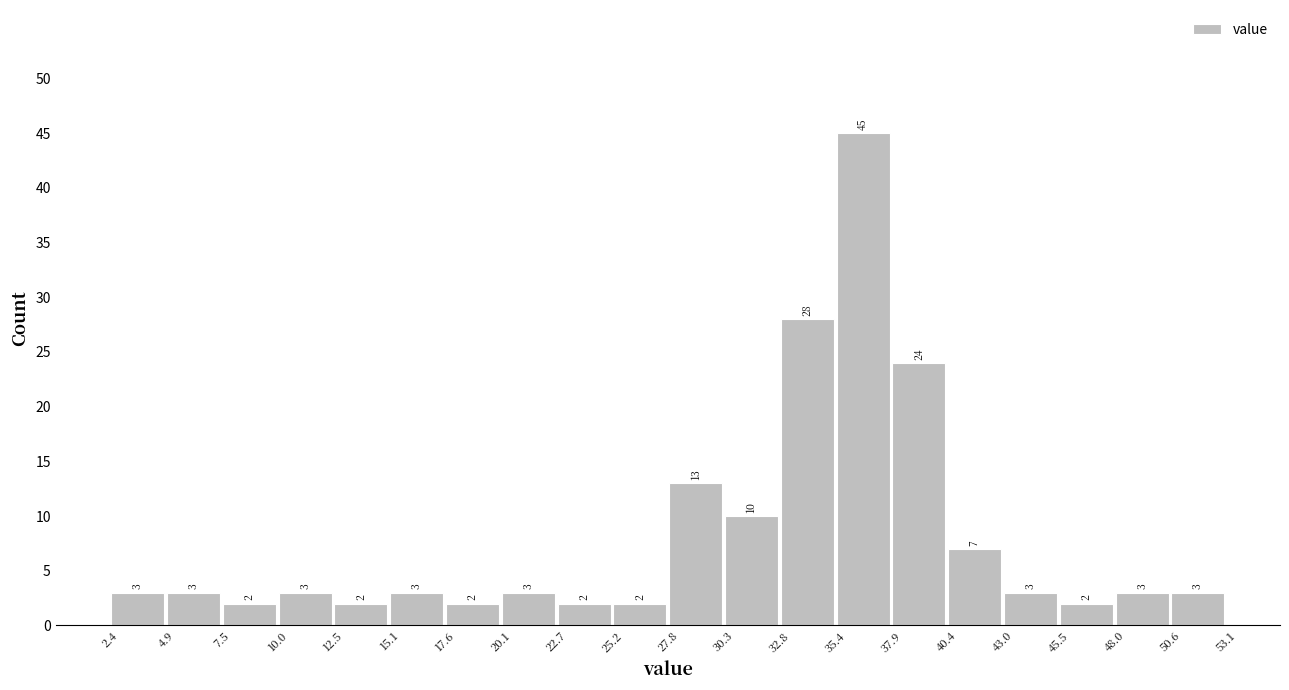

Reading left to right, list every bar in this chart as the range it spans on the x-axis followed by its height.

2.4 to 4.9: 3
4.9 to 7.5: 3
7.5 to 10.0: 2
10.0 to 12.5: 3
12.5 to 15.1: 2
15.1 to 17.6: 3
17.6 to 20.1: 2
20.1 to 22.7: 3
22.7 to 25.2: 2
25.2 to 27.8: 2
27.8 to 30.3: 13
30.3 to 32.8: 10
32.8 to 35.4: 28
35.4 to 37.9: 45
37.9 to 40.4: 24
40.4 to 43.0: 7
43.0 to 45.5: 3
45.5 to 48.0: 2
48.0 to 50.6: 3
50.6 to 53.1: 3